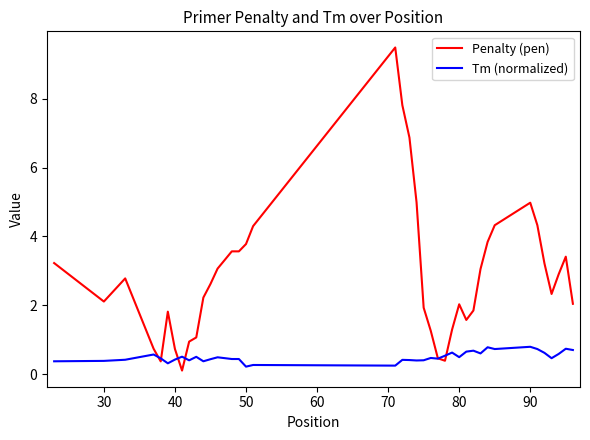

Which series has the largest total across all categories?

Penalty (pen)